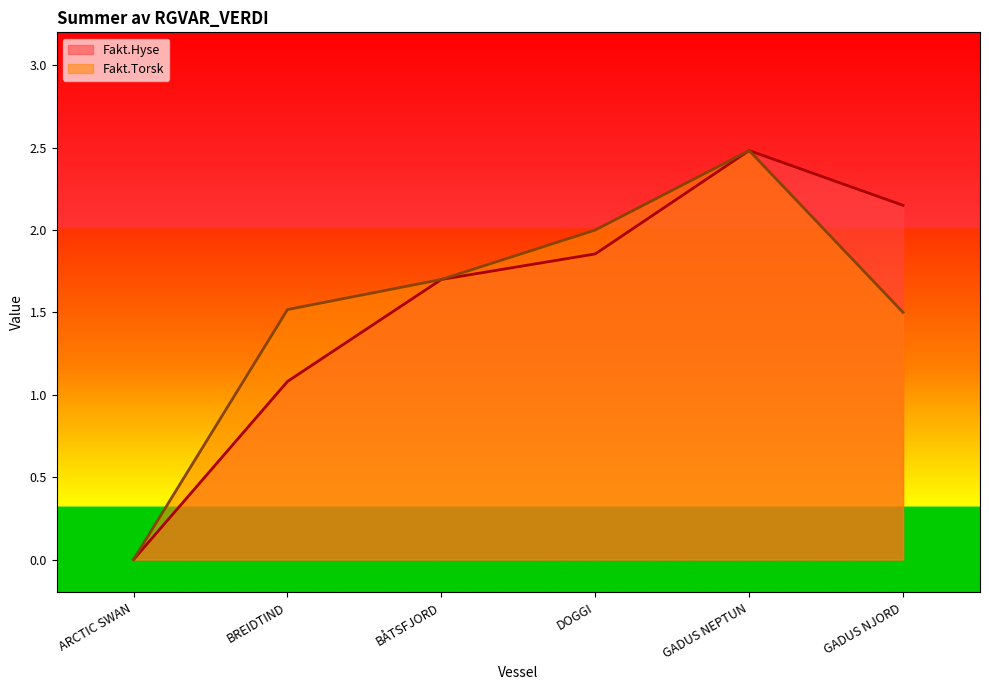

Which series has the largest range (max minus min)?

Fakt.Hyse